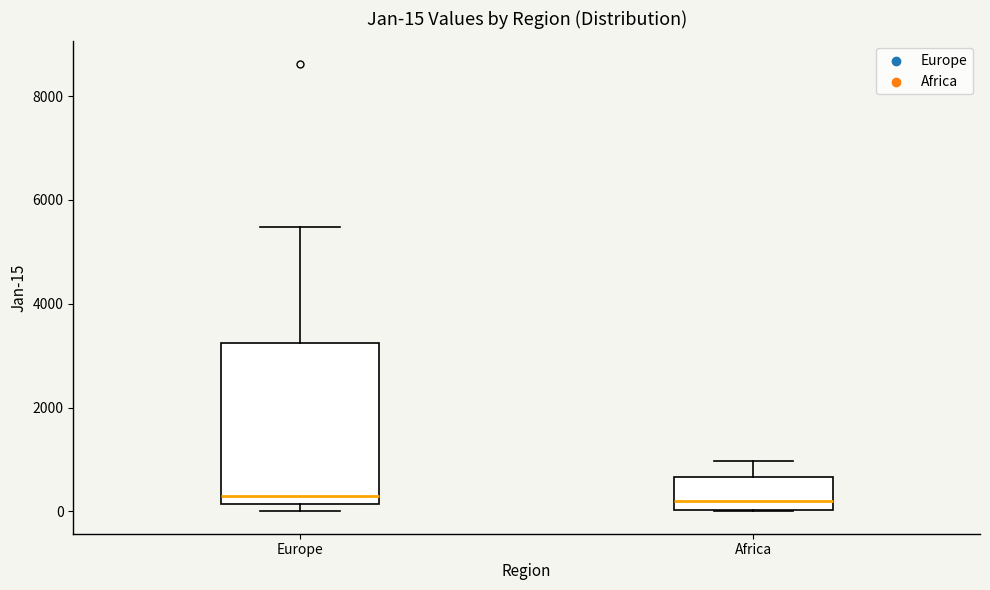

Comparing the boxes themselves (not the whiskers), which one is the tallest?

Europe